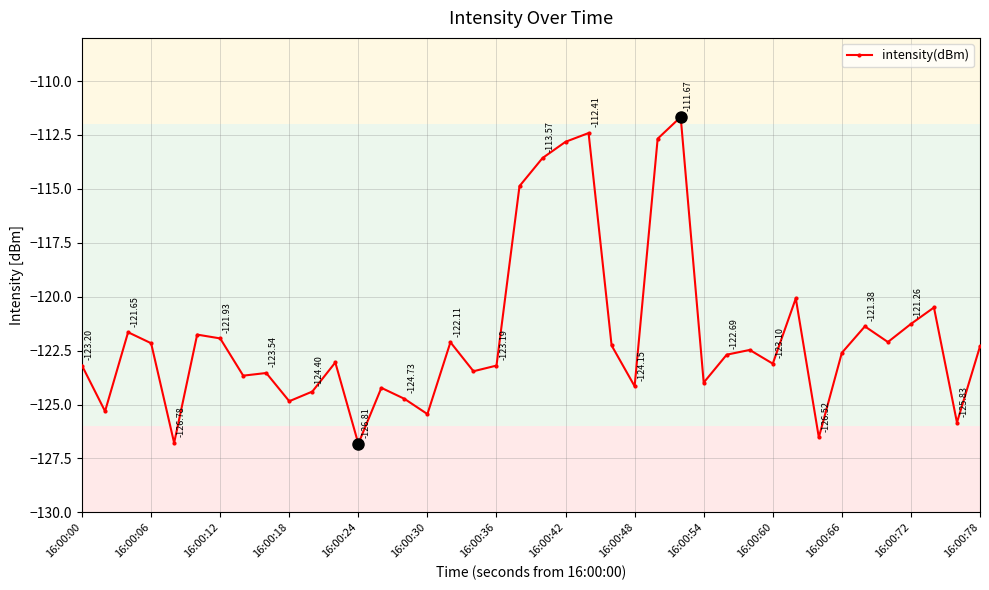

What is the difference between the maximum and minimum values?

15.1